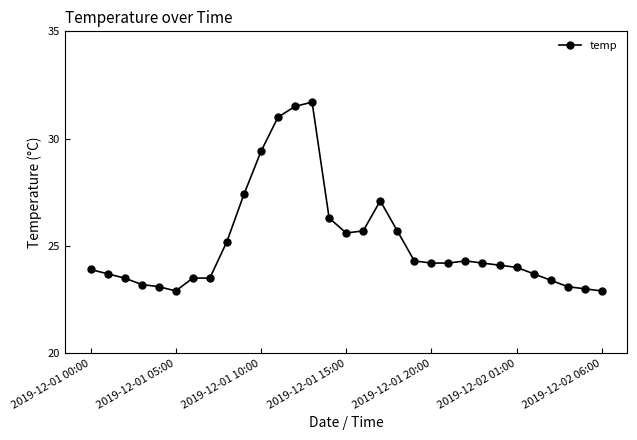

What is the difference between the maximum and minimum values?

8.8